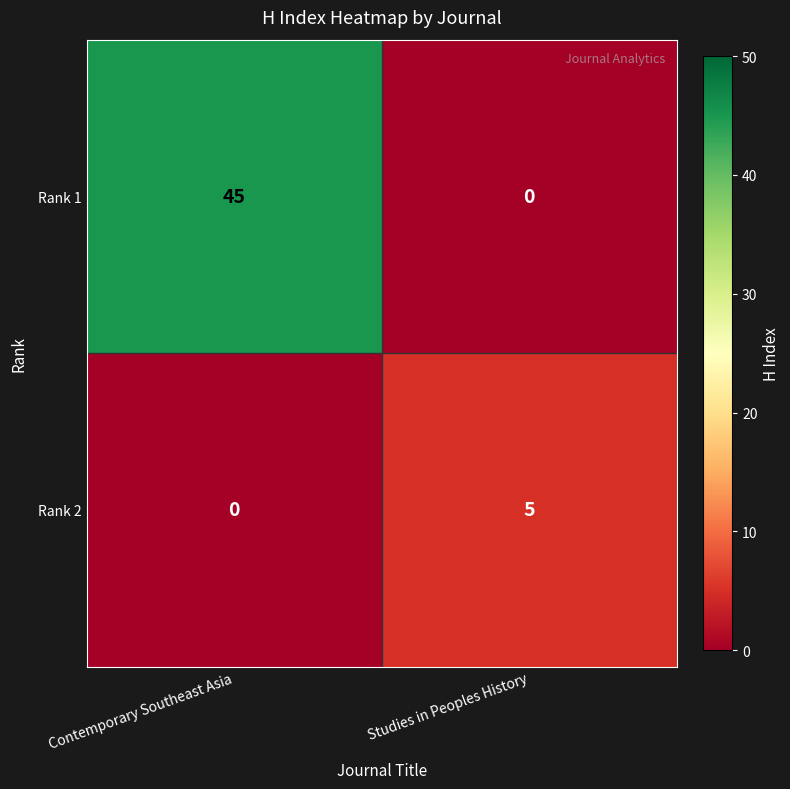

Which series has the largest range (max minus min)?

Rank 1